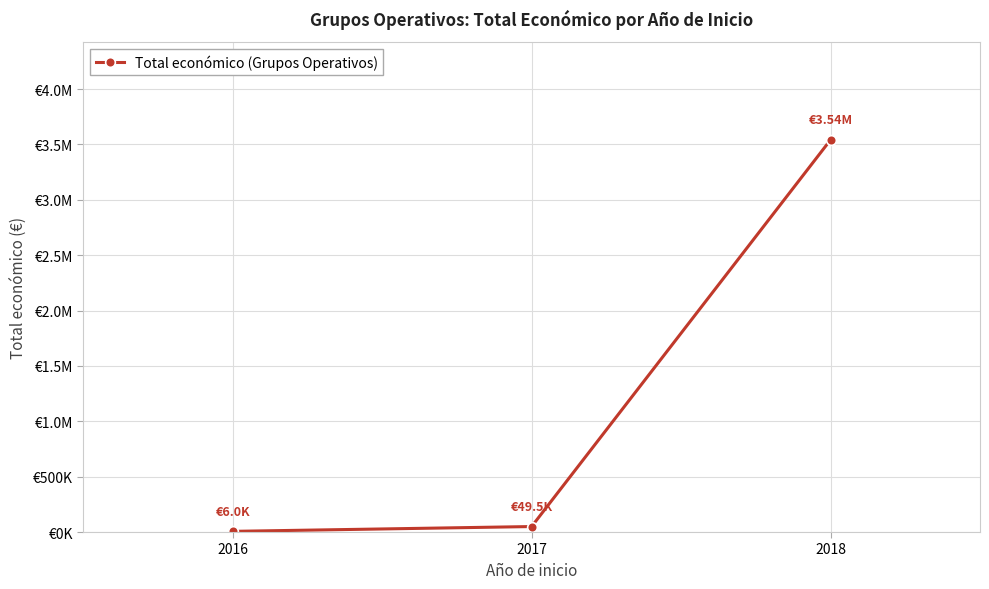

Which label corresponds to the smallest value in the chart?

2016